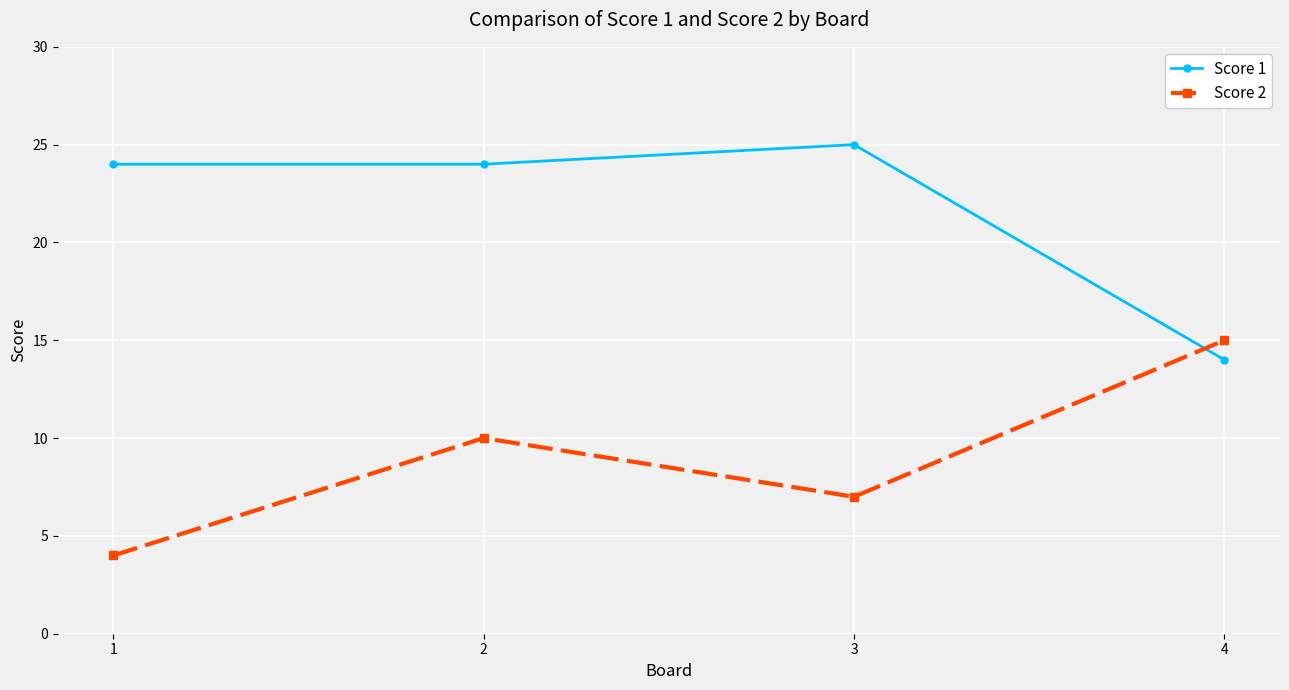

Which series ends up on top after the final intersection of Score 1 and Score 2?

Score 2